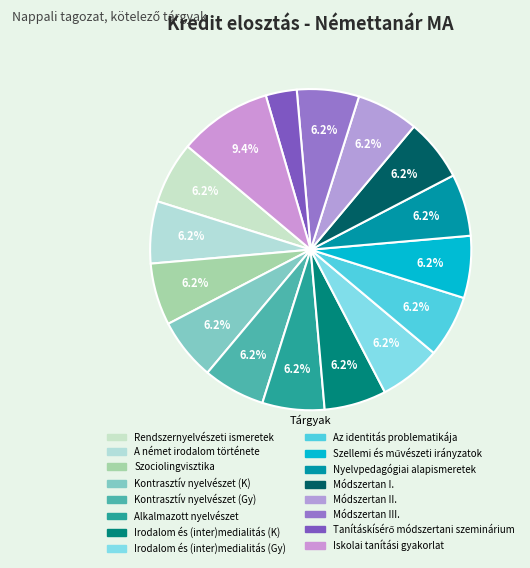

Count the number of slices in the pie.

16